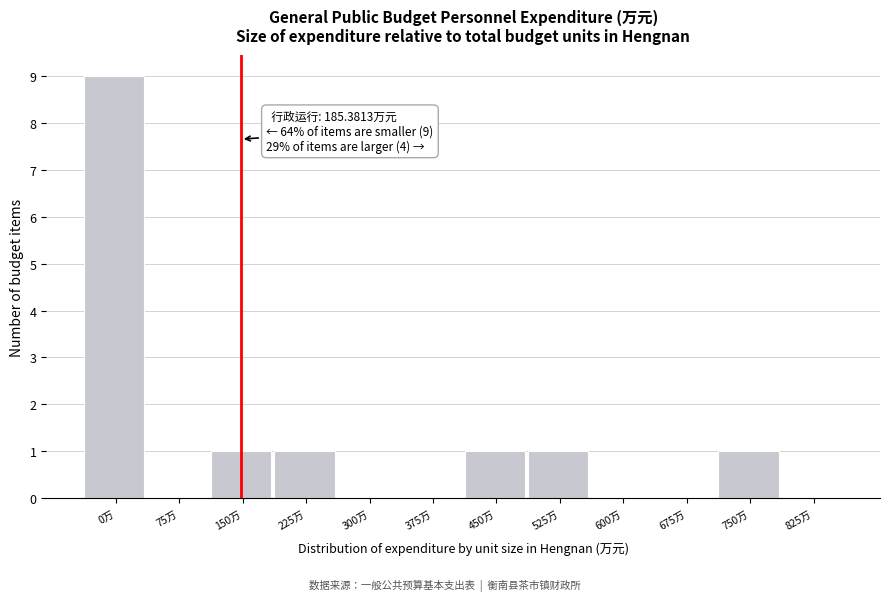

Reading right to left, extract all data points from this chart.

825万=0	750万=1	675万=0	600万=0	525万=1	450万=1	375万=0	300万=0	225万=1	150万=1	75万=0	0万=9